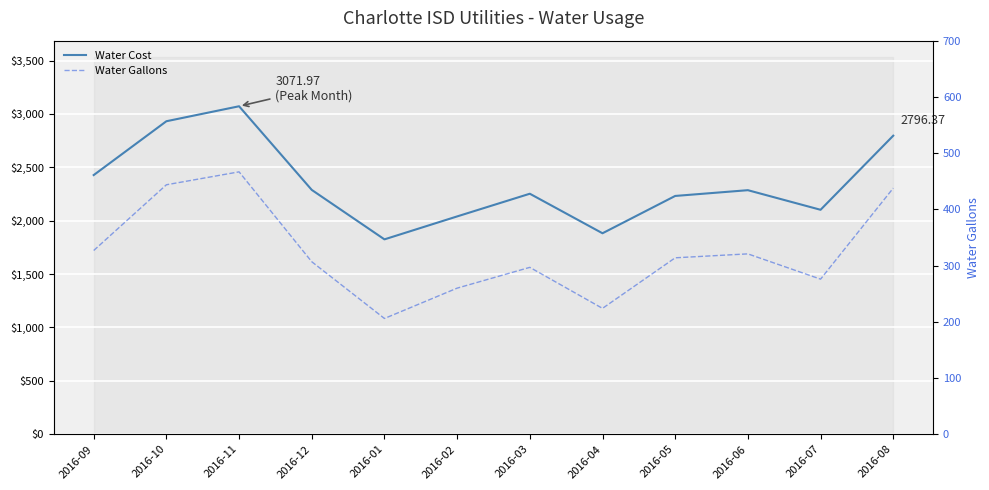

What is the label of the 8th point from the left?

2016-04